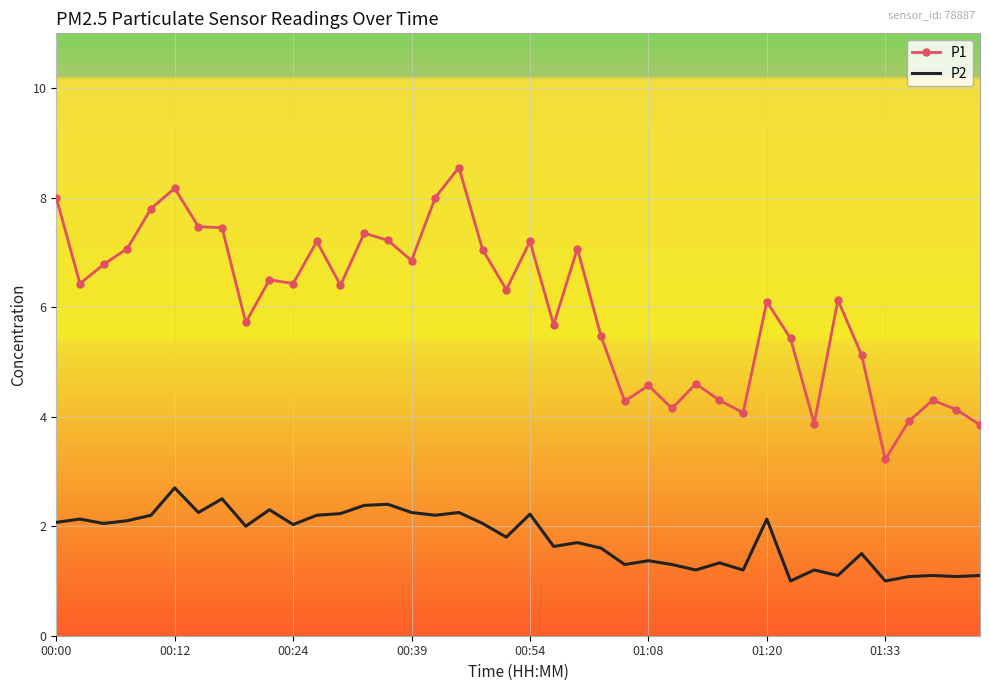

Which series has the largest range (max minus min)?

P1